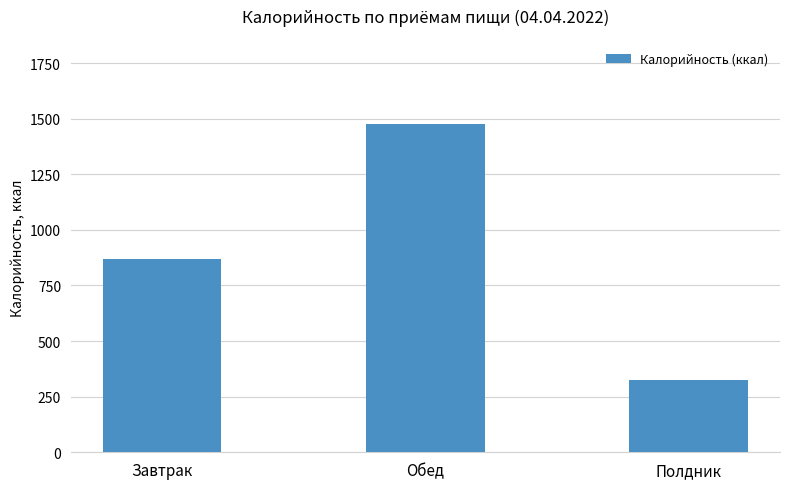

Reading left to right, transcribe all the data shown in this chart.

Завтрак=869	Обед=1477	Полдник=323